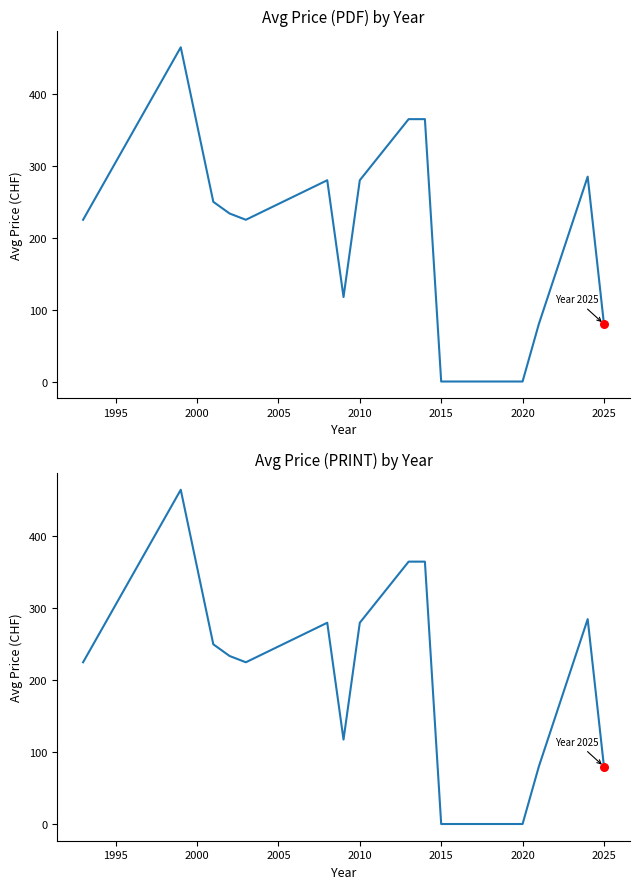

Which series has the largest Y range (max minus min)?

Price (PDF)